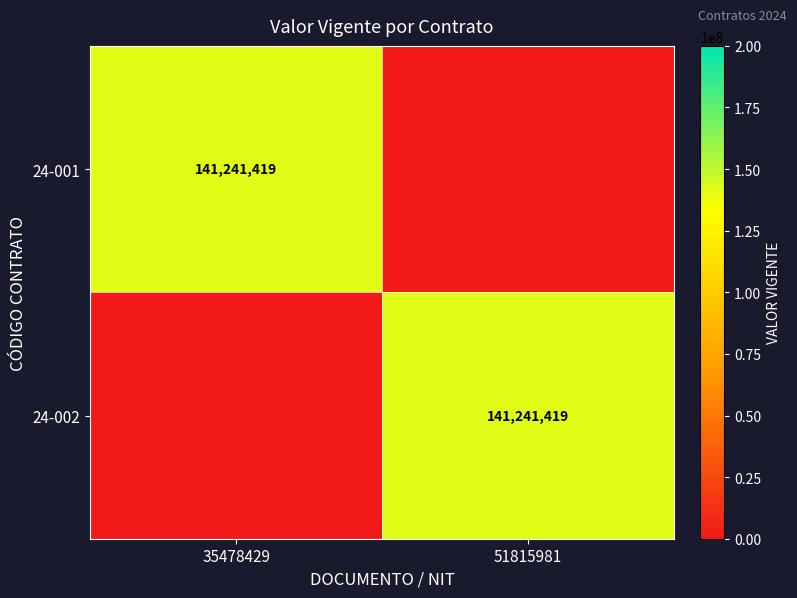

Is it true that 24-002 equals 54368297 at 51815981?

False